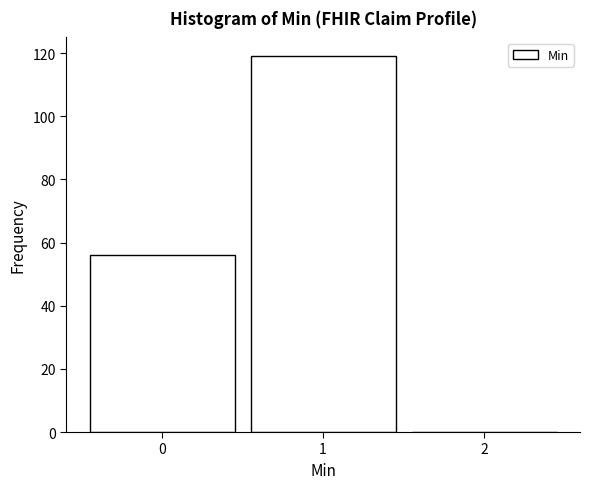

Reading left to right, what are all the values shown in this chart?

0=56	1=119	2=0